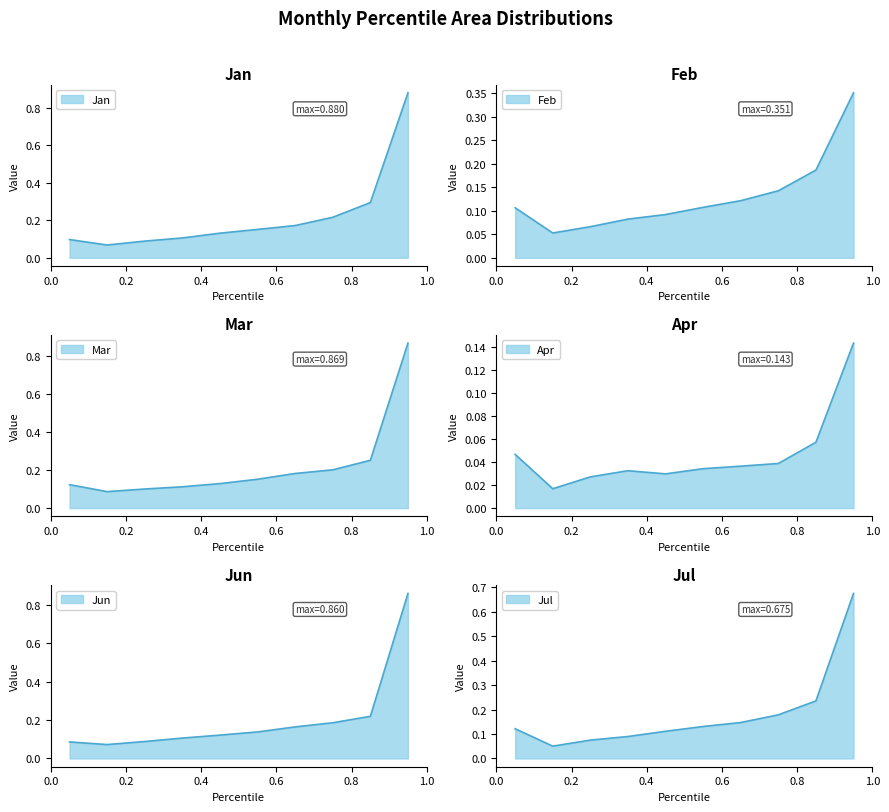

True or false: Apr and Jun intersect in this chart.

False